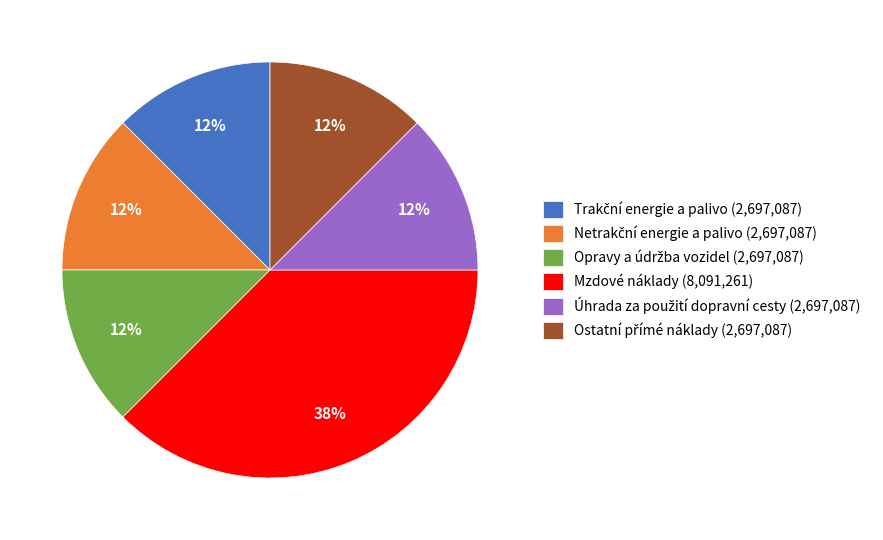

To the nearest percent, what is the average slice percentage?

17%